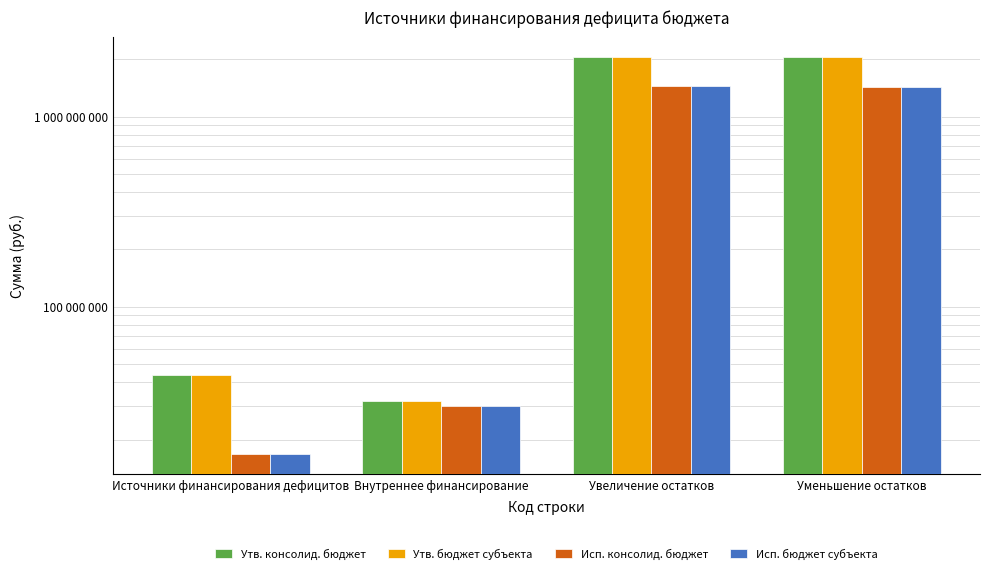

What position from the right is Уменьшение остатков?

1